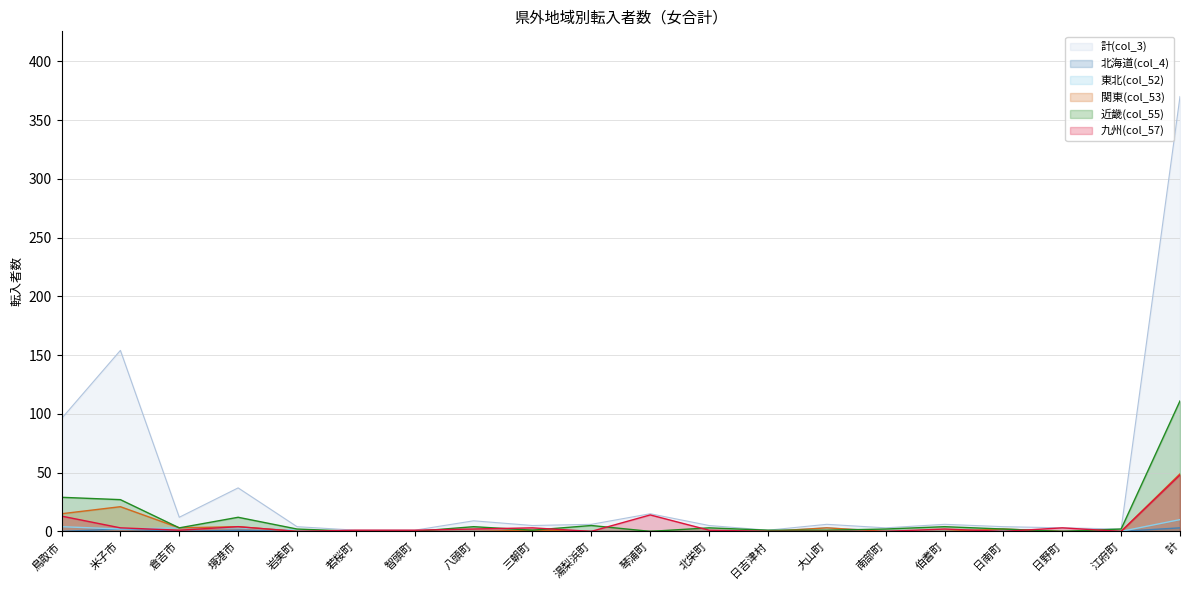

The value of 北海道(col_4) at 智頭町 is 0. True or false?

True